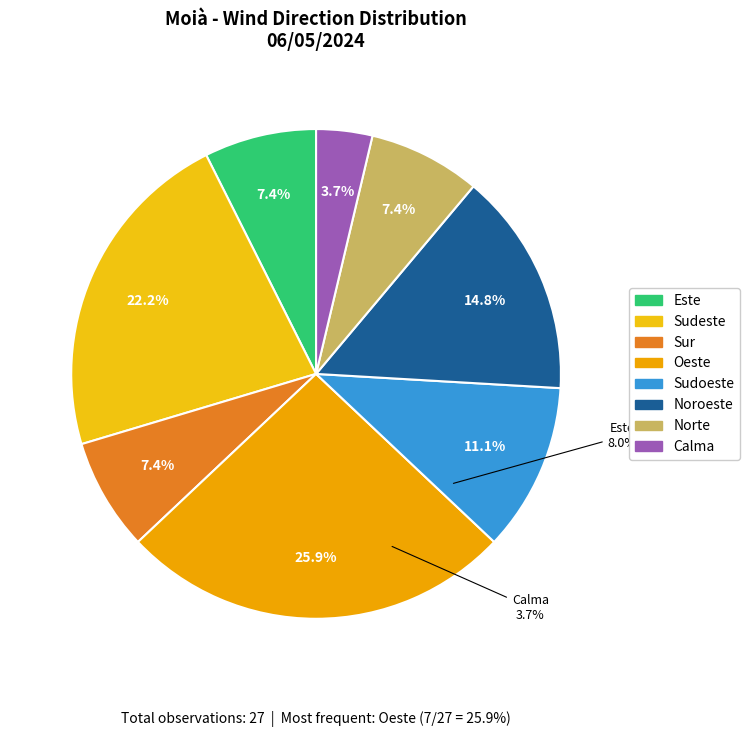

To the nearest percent, what portion does Calma represent?

4%